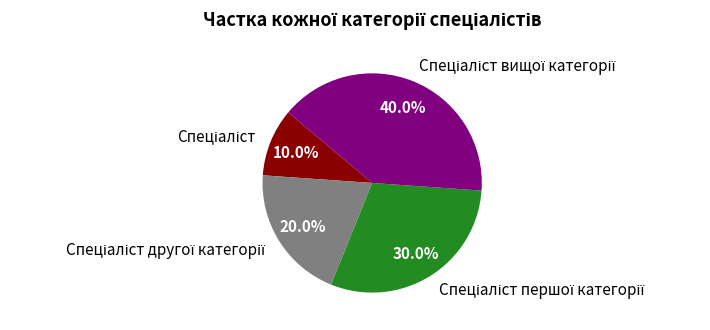

Is there any slice that represents more than half of the pie?

No